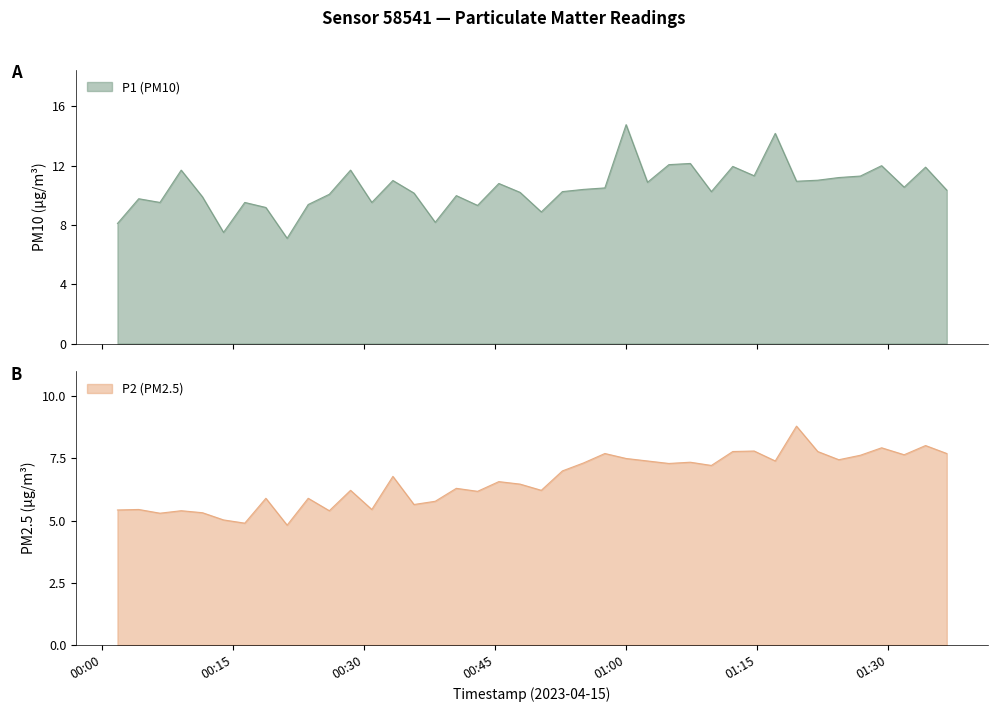

Count the number of categories in the chart.

40